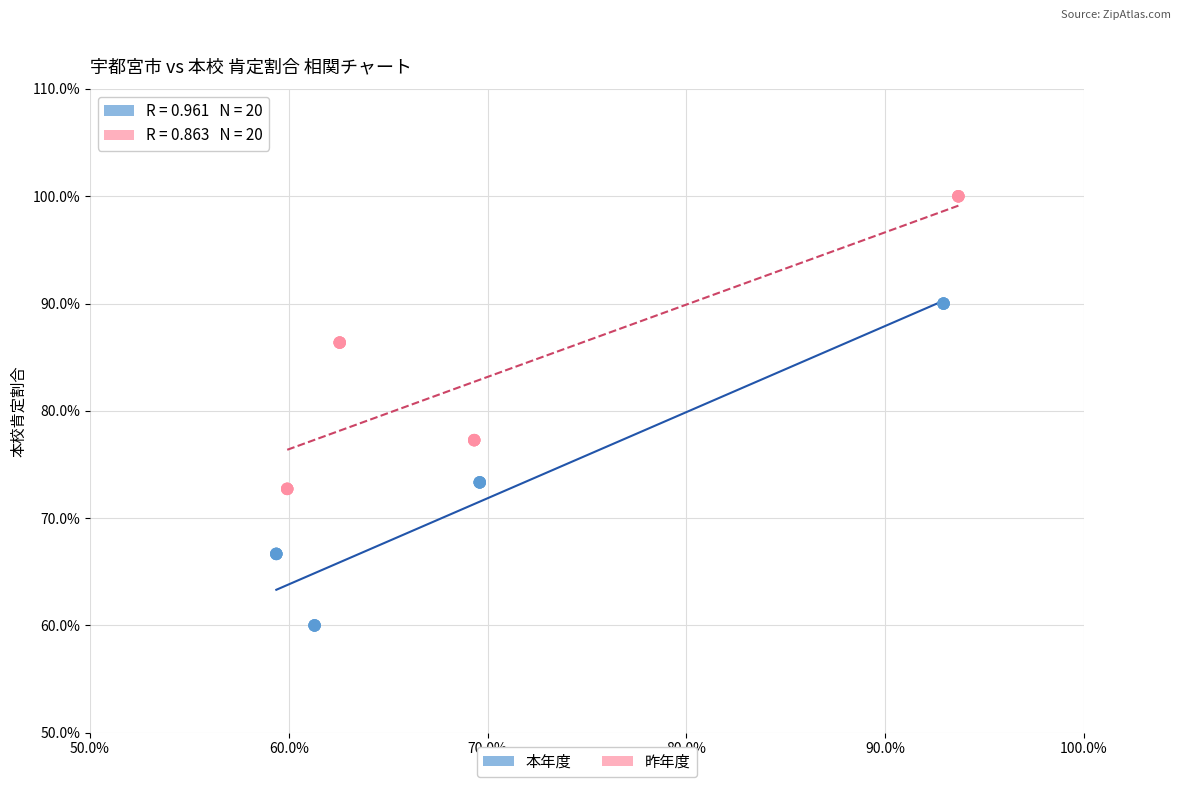

Which series contains the highest Y value?

昨年度